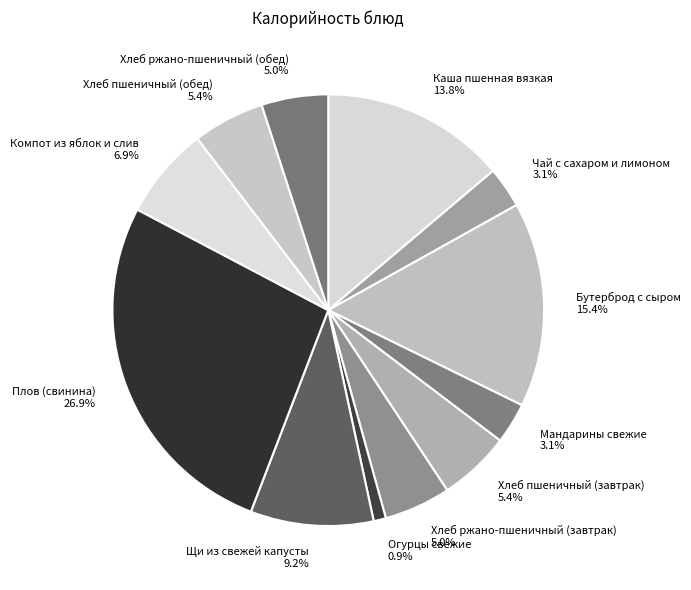

Is it true that Бутерброд с сыром is 15% of the pie?

True